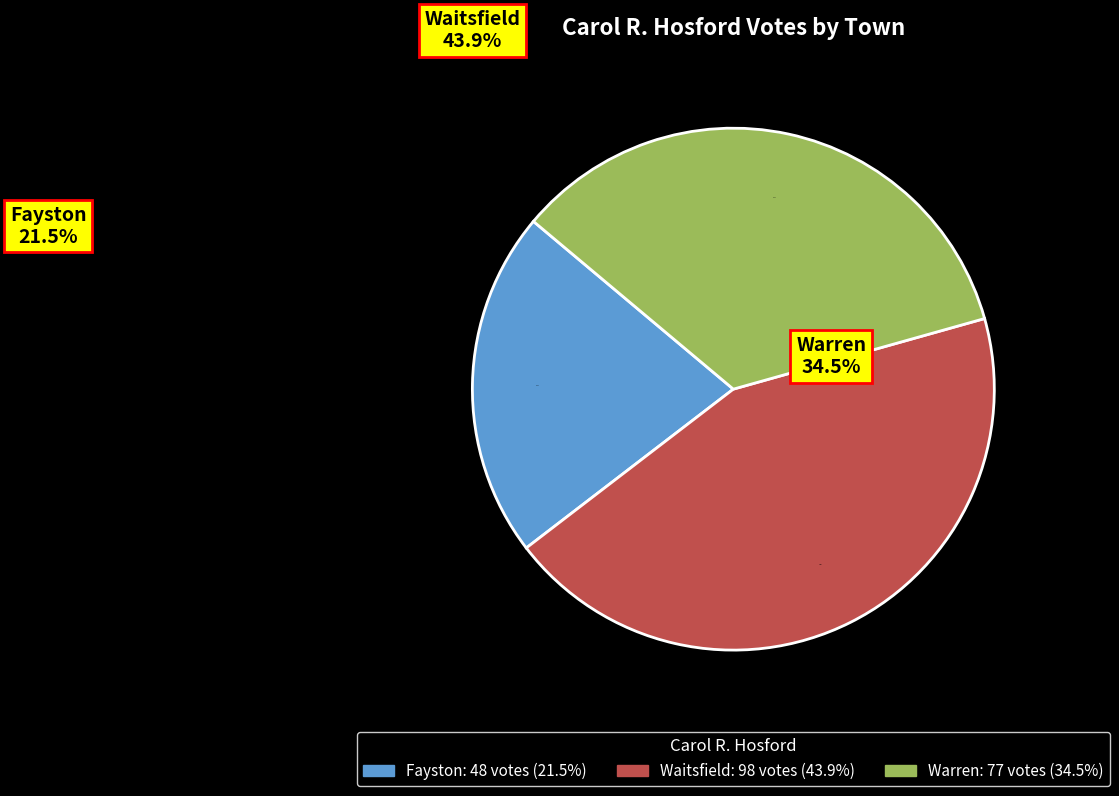

True or false: Waitsfield accounts for 44% of the total.

True